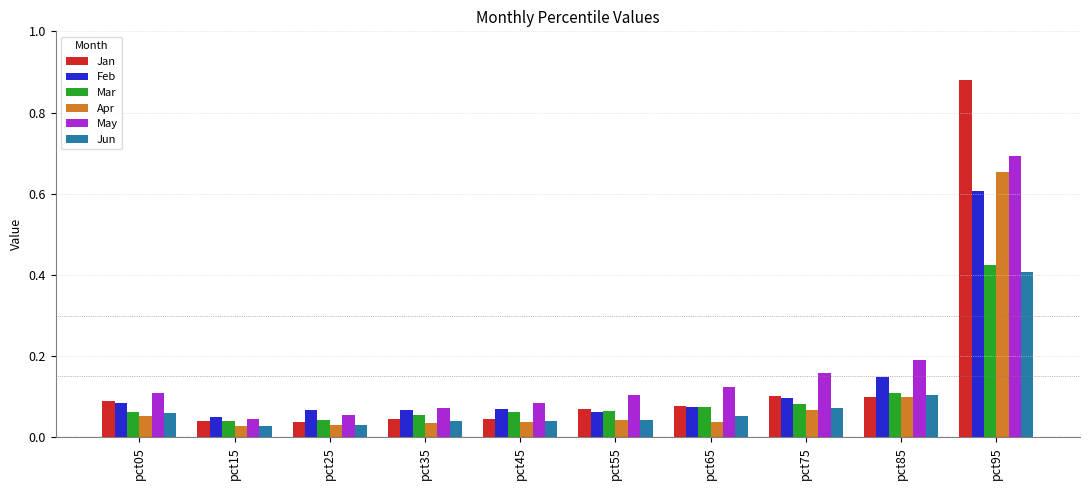

What is the difference between the maximum and minimum values in the May series?

0.6